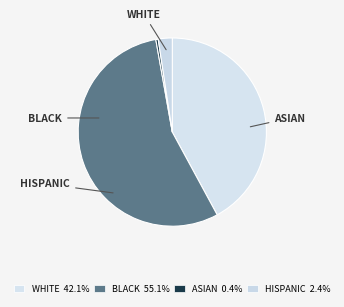

Is it true that HISPANIC is 1% of the pie?

False